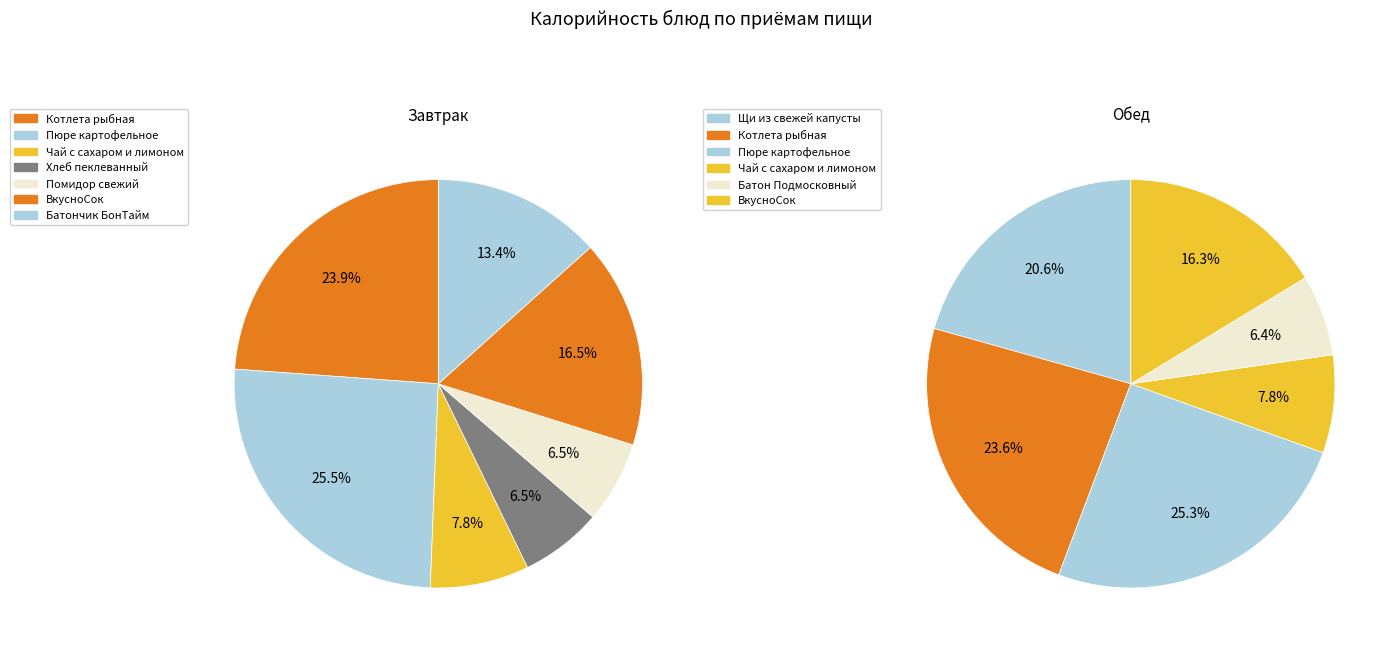

To the nearest percent, what percentage of the pie is Хлеб пеклеванный?

6%